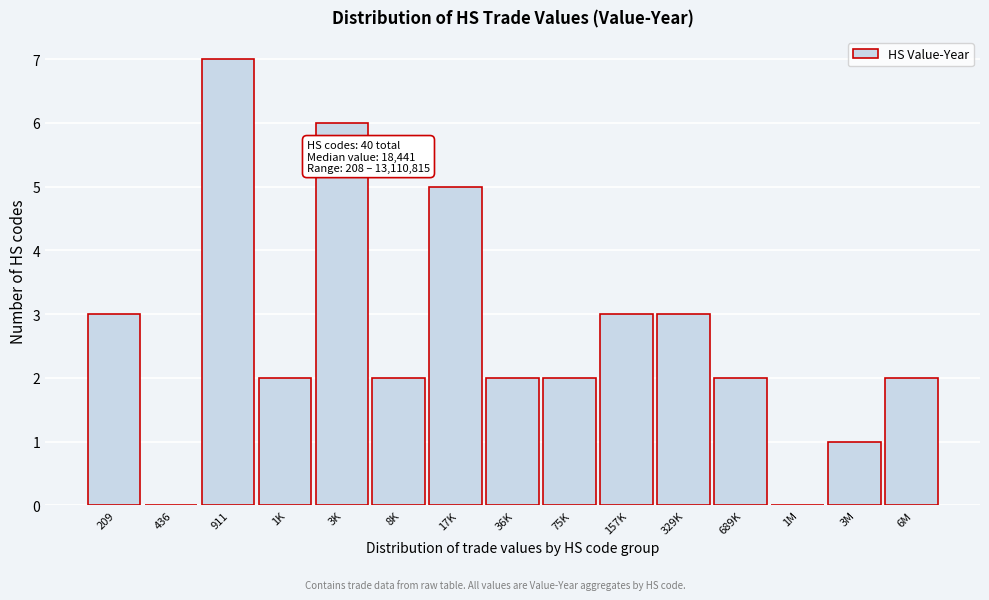

Reading left to right, extract all data points from this chart.

209=3	436=0	911=7	1K=2	3K=6	8K=2	17K=5	36K=2	75K=2	157K=3	329K=3	689K=2	1M=0	3M=1	6M=2